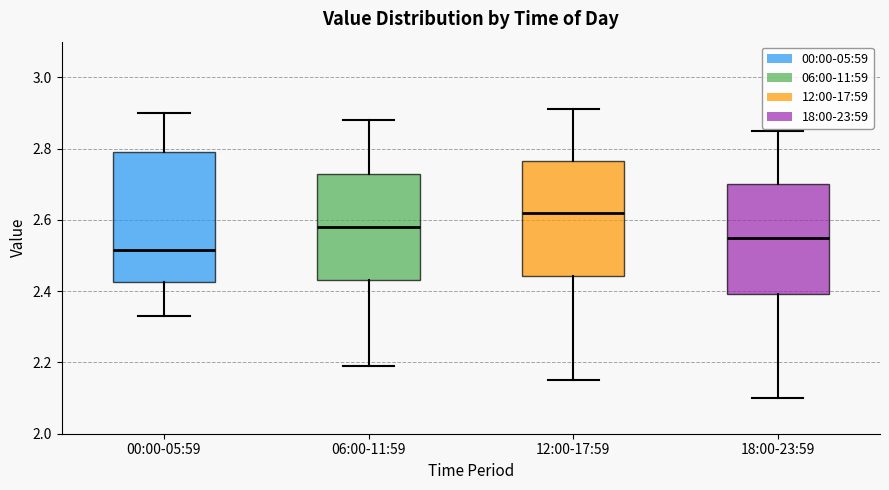

Which box's median line is the lowest?

00:00-05:59